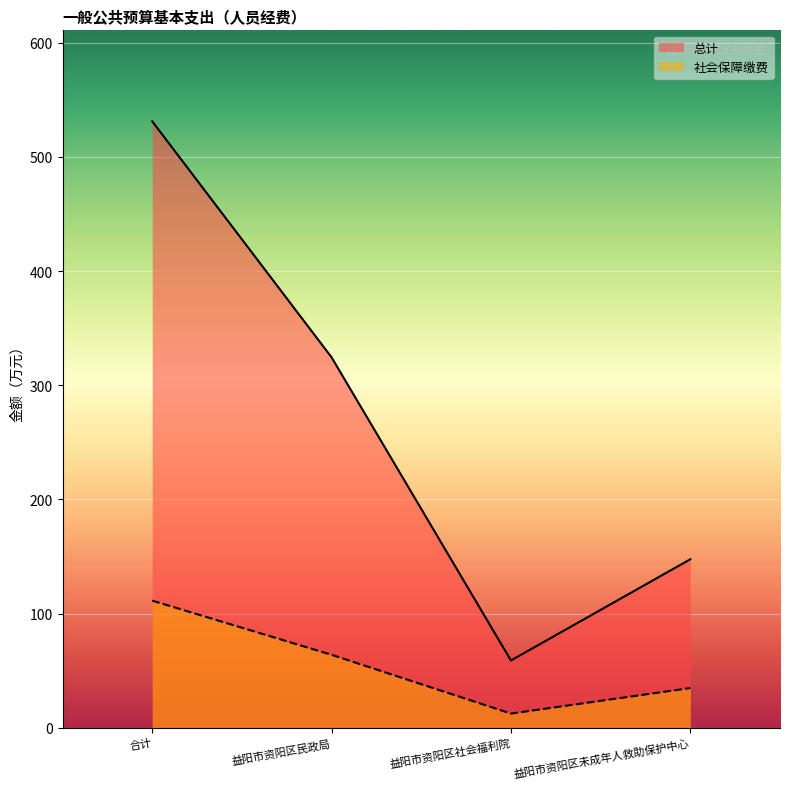

True or false: 社会保障缴费 and 总计 cross at least once.

False